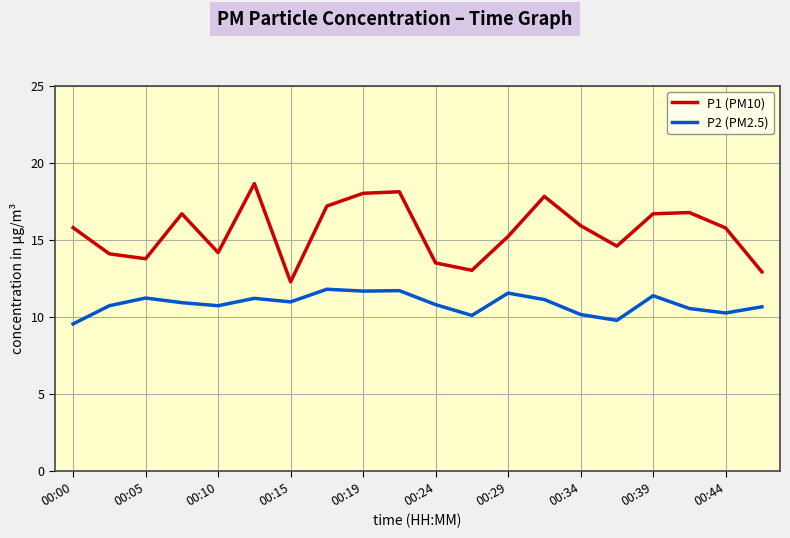

Which series has the widest spread of values?

P1 (PM10)